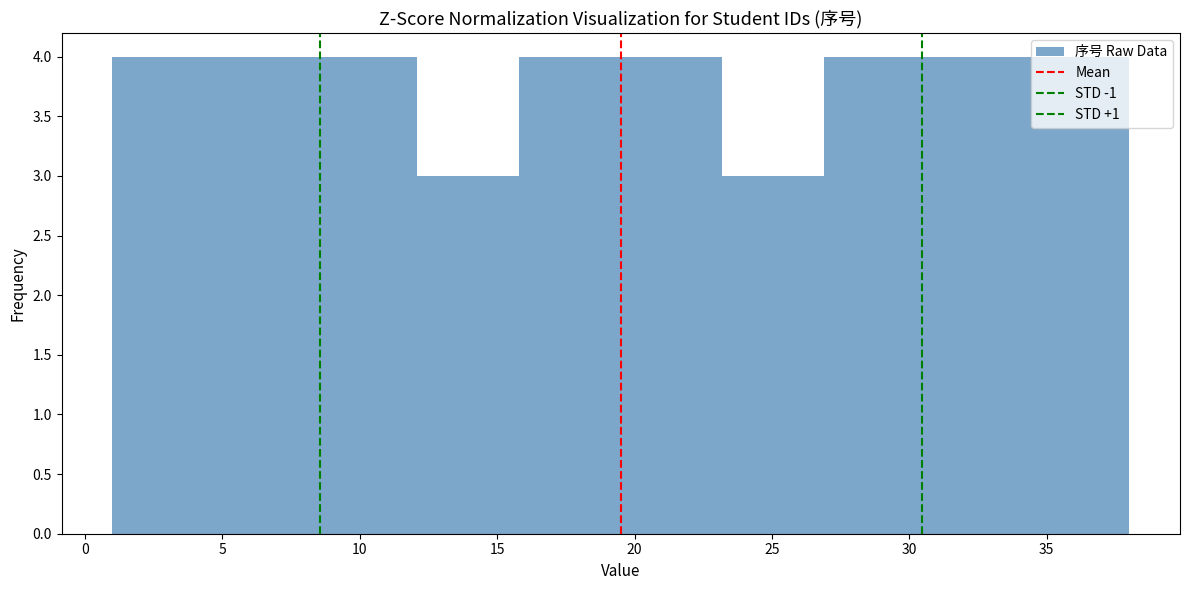

What is the height of the bar covering 30.6 to 34.3 on the x-axis? Neither the bar edges nor the heights are printed on the chart, so give them approximately, as read against the axes.

4